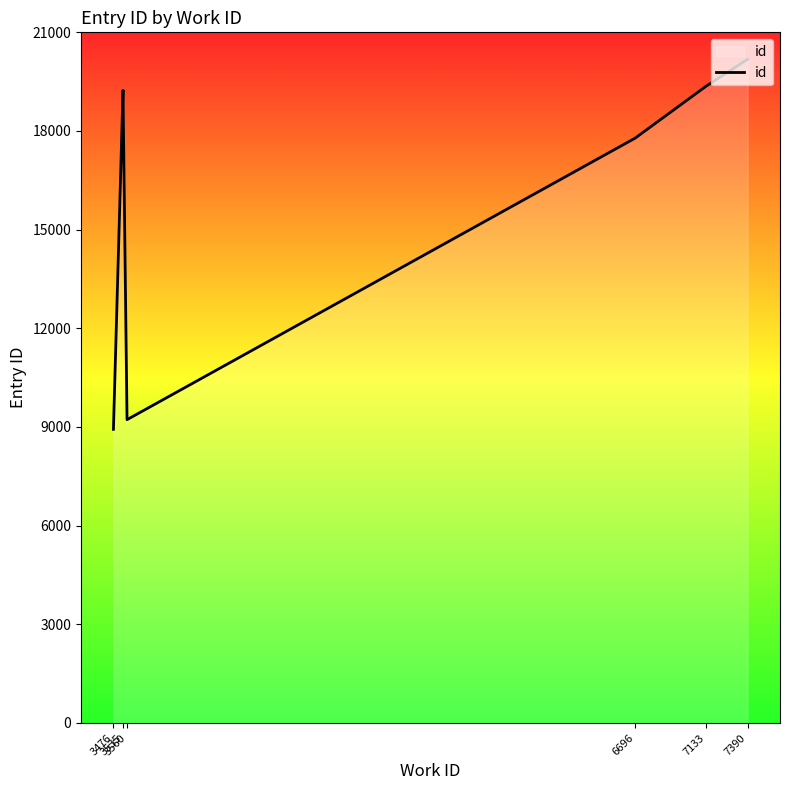

The chart shows a value of 17783 at 6696. True or false?

True